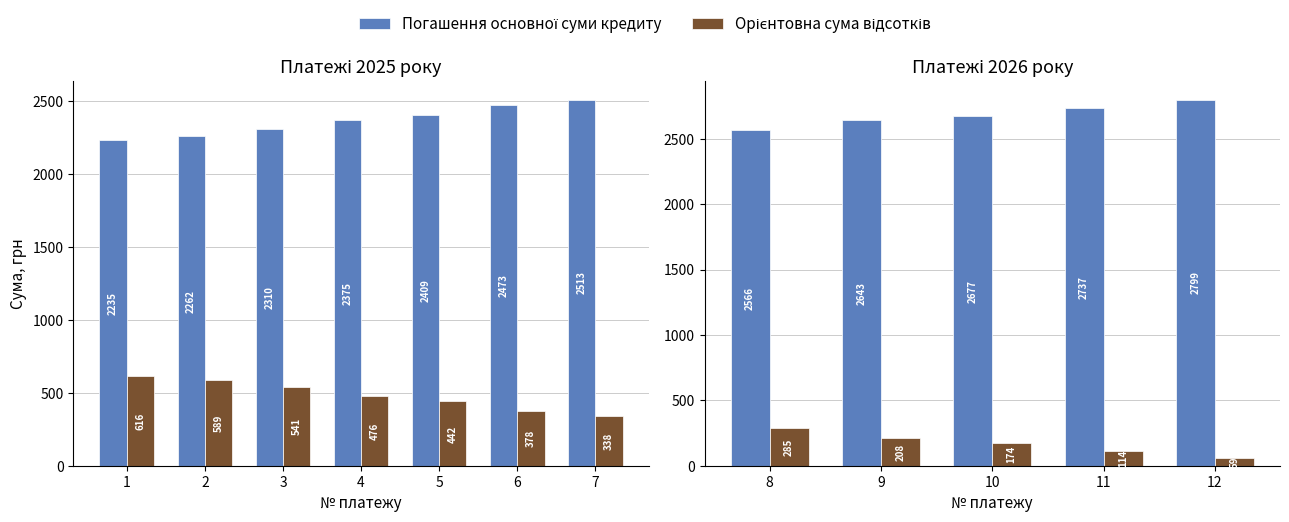

Which series has the largest total across all categories?

Погашення основної суми кредиту